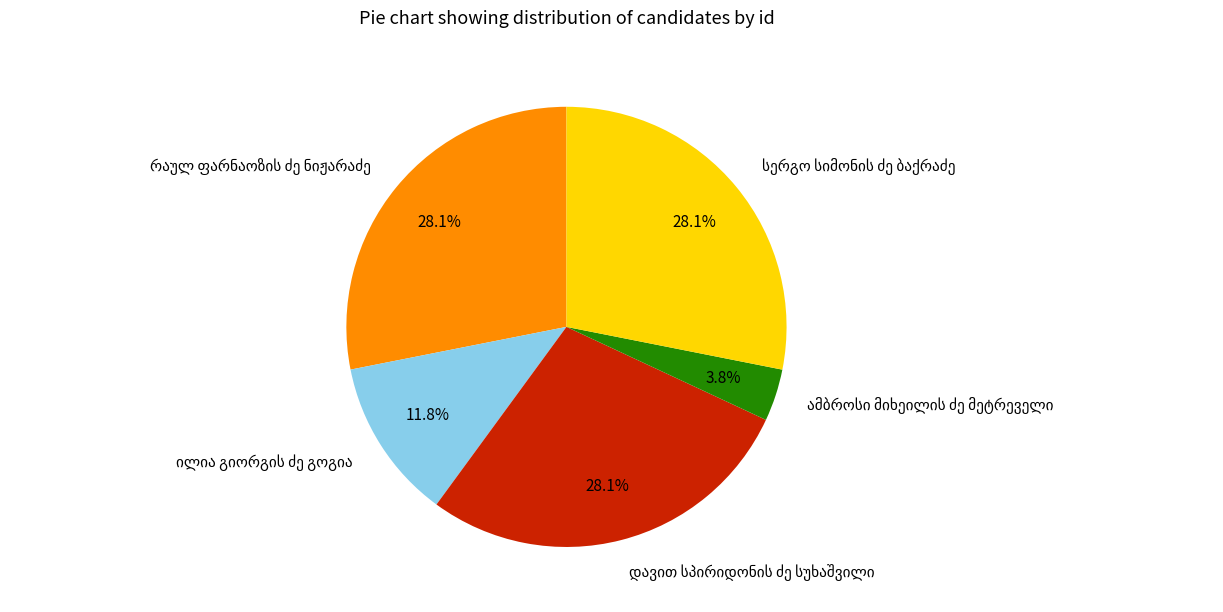

Is there any slice that represents more than half of the pie?

No